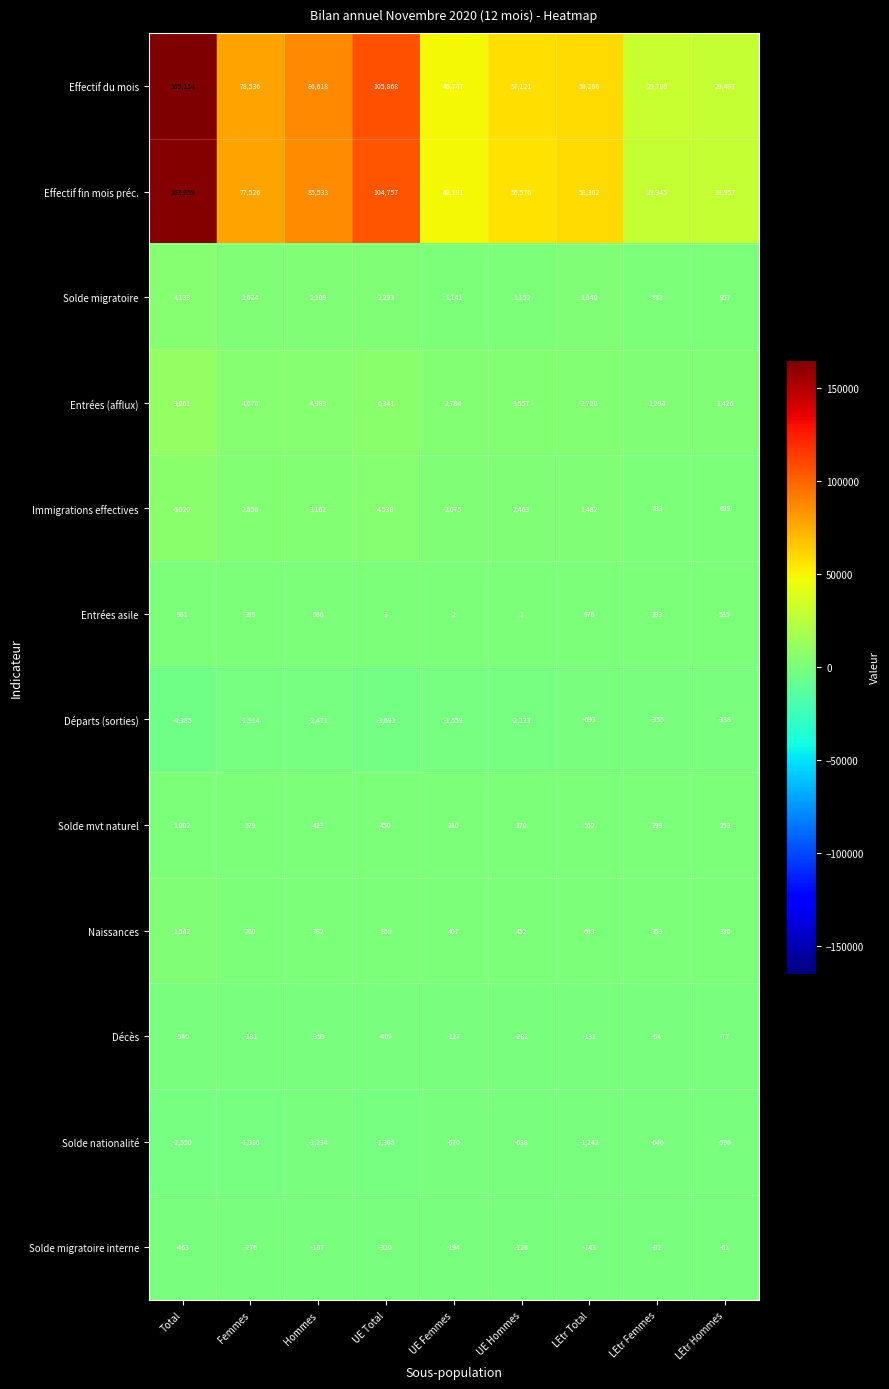

Which label corresponds to the largest value in the chart?

Total